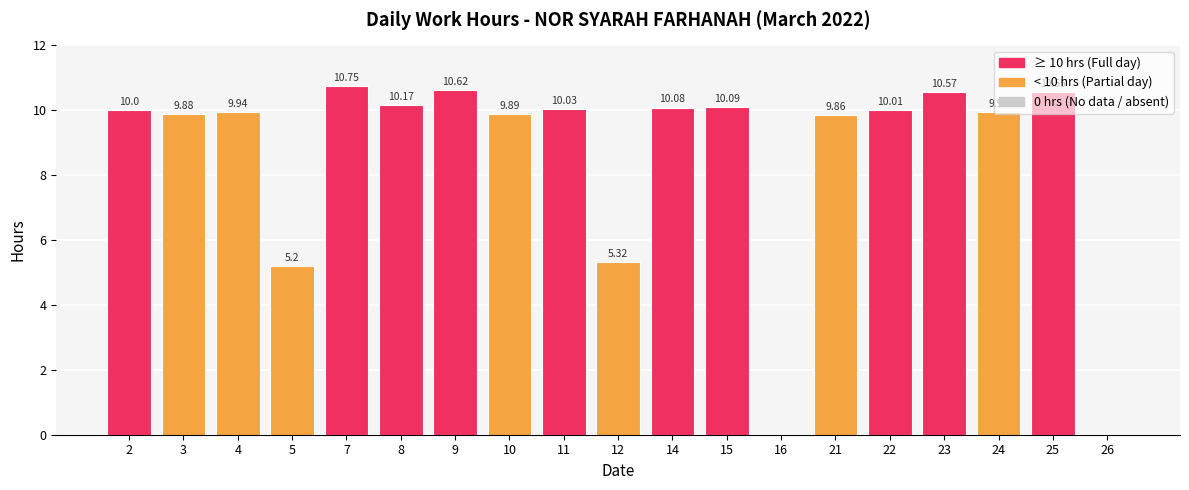

Which has a higher value, 22 or 2?

22